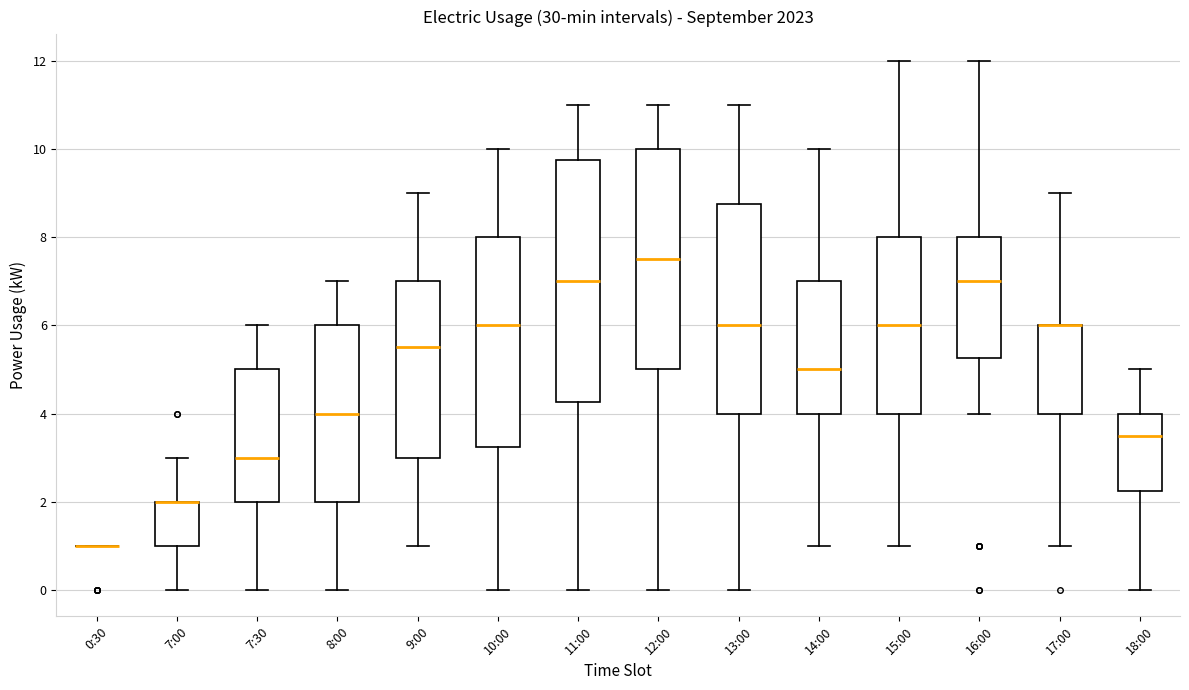

Where is the upper edge of the box for 7:30 on the y-axis? The values are not printed on the chart, so give them approximately, as read against the axis.

5.0